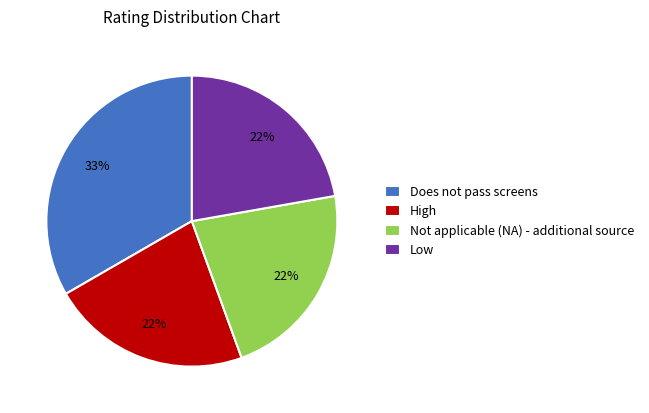

Is there a majority slice in this chart?

No